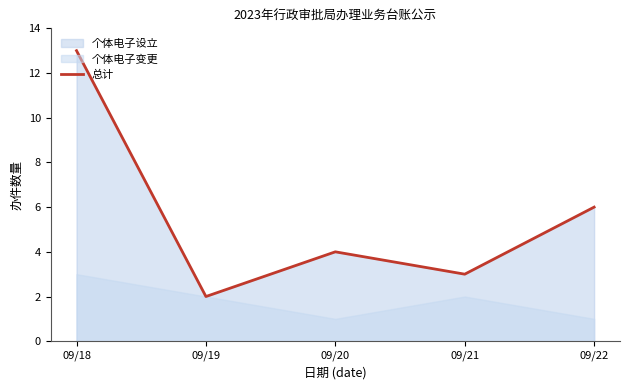

At which label does the data first exceed 4?

09/18